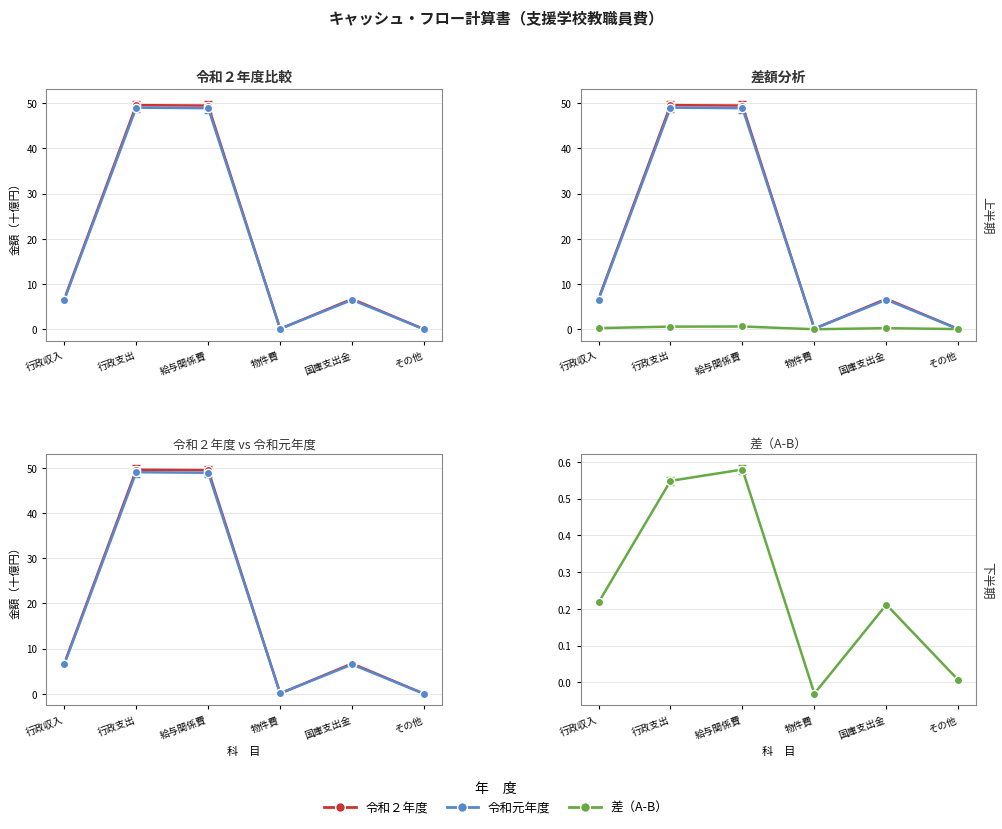

True or false: 令和元年度 and 差（A-B） intersect in this chart.

False